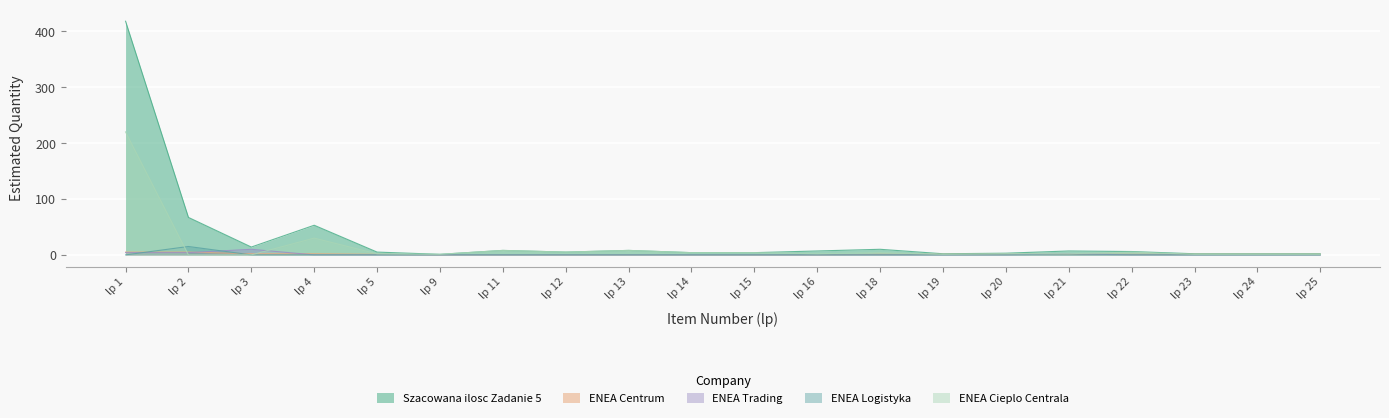

What are all the series names shown in the legend?

Szacowana ilosc Zadanie 5, ENEA Centrum, ENEA Trading, ENEA Logistyka, ENEA Cieplo Centrala